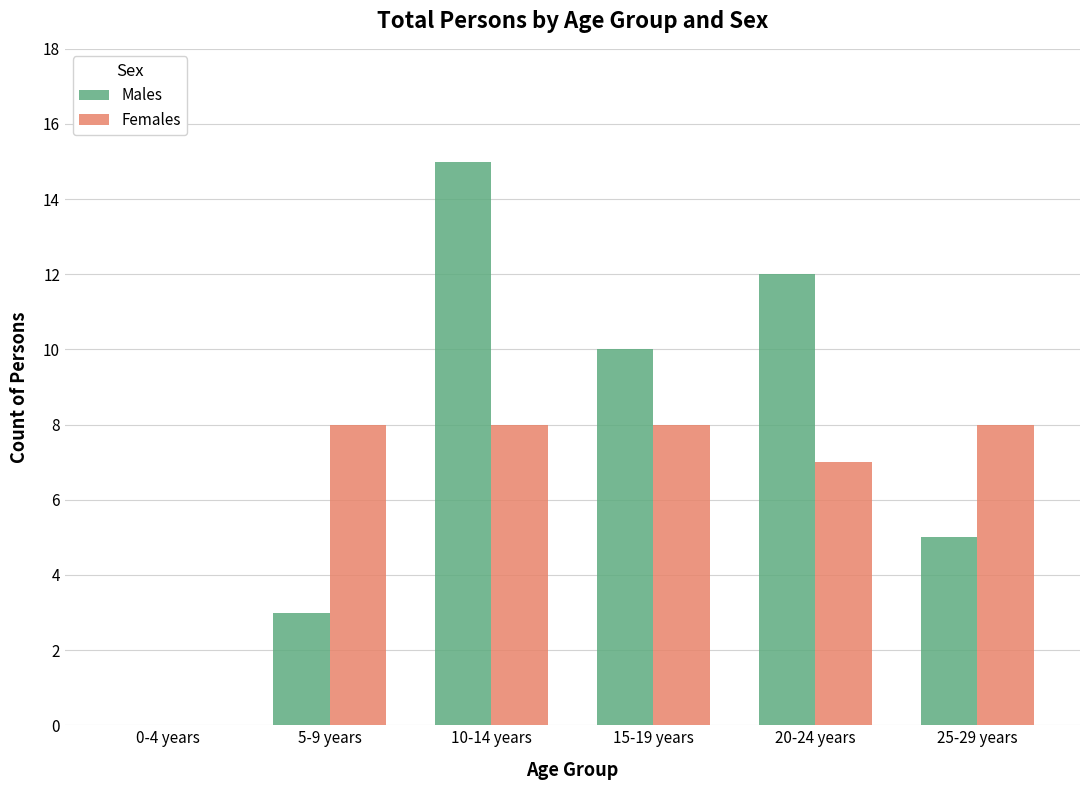

Where does the Males series first go above 10?

10-14 years